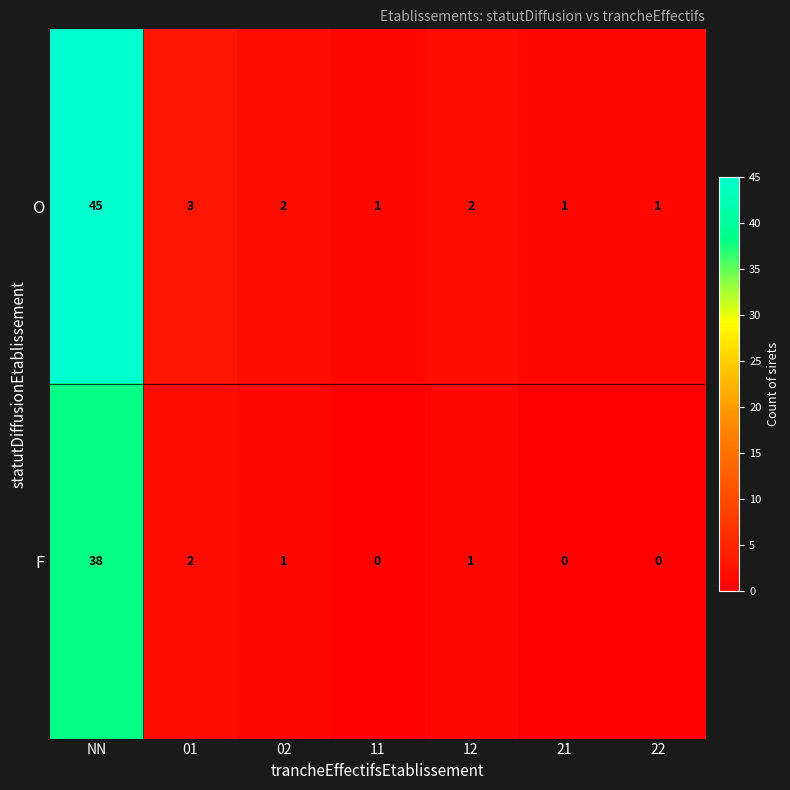

The value of F at 01 is 2. True or false?

True